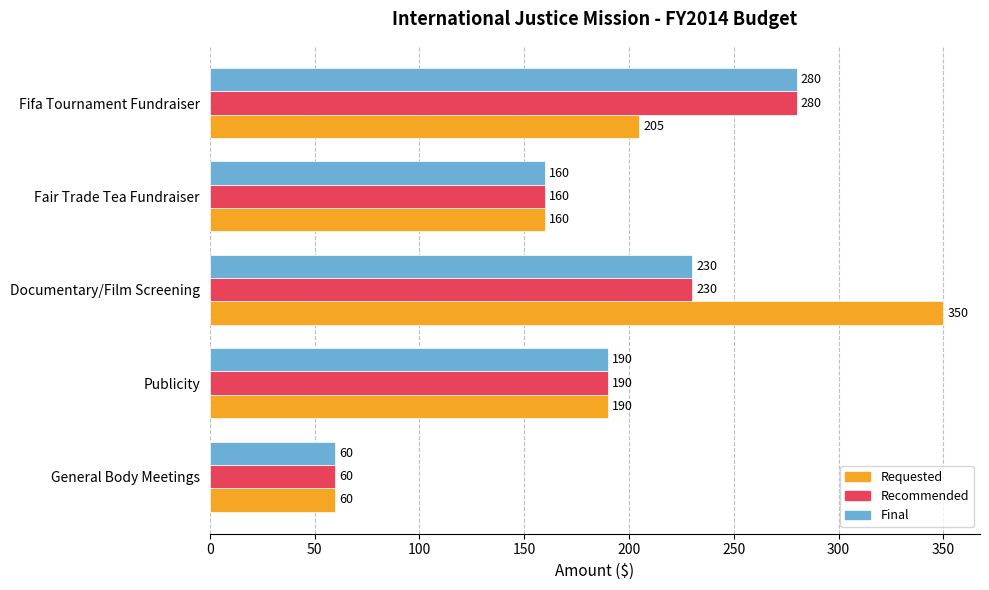

What is the average value of the Recommended series?

184